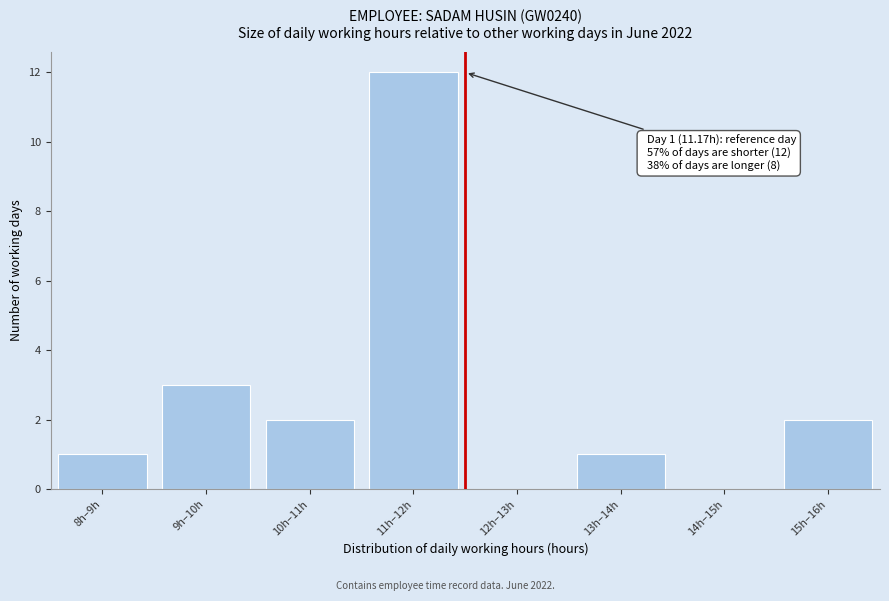

Reading left to right, extract all data points from this chart.

8h–9h=1	9h–10h=3	10h–11h=2	11h–12h=12	12h–13h=0	13h–14h=1	14h–15h=0	15h–16h=2